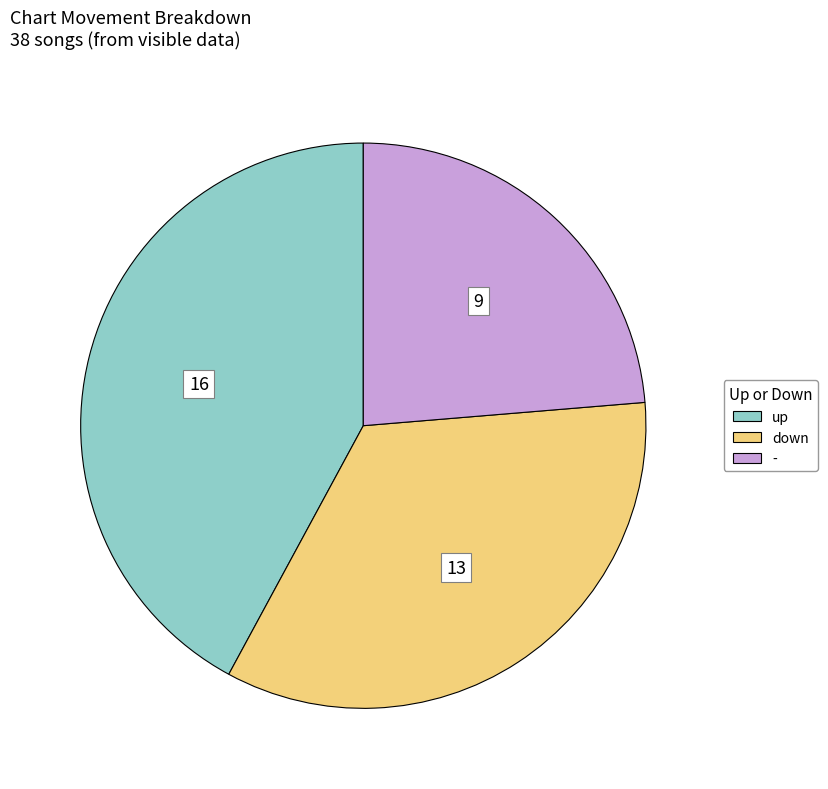

Which category has the smallest portion of the pie?

-